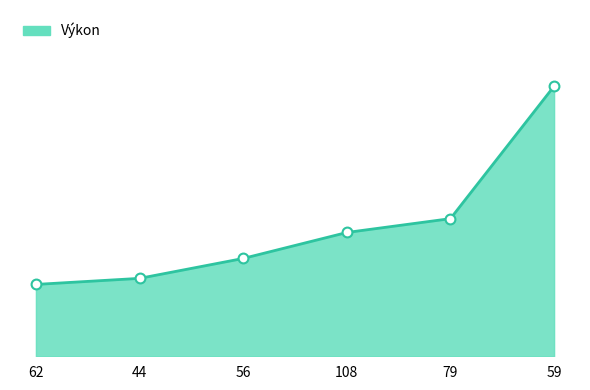

Between 56 and 44, which is larger?

56